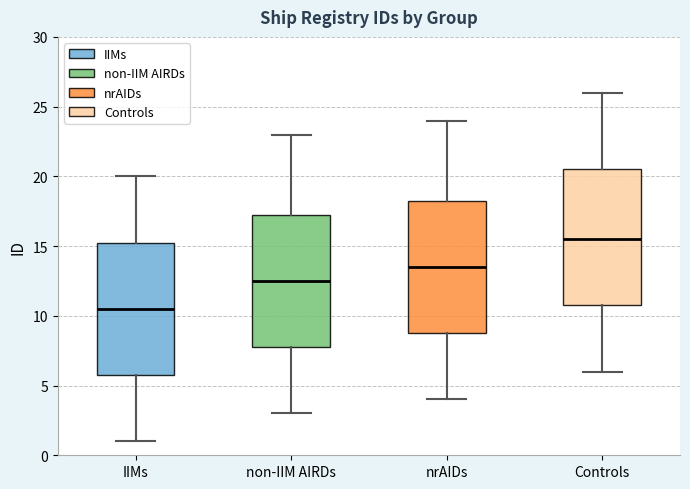

Reading left to right, read every box against the y-axis: the position of its median line, the range the box covers, and the ends of its whiskers. The values are not printed on the chart, so give them approximately, as read against the axis.

IIMs: median 10.5, box 6.0 to 15.5, whiskers 1.0 to 20.0
non-IIM AIRDs: median 12.5, box 8.0 to 17.5, whiskers 3.0 to 23.0
nrAIDs: median 13.5, box 9.0 to 18.5, whiskers 4.0 to 24.0
Controls: median 15.5, box 11.0 to 20.5, whiskers 6.0 to 26.0